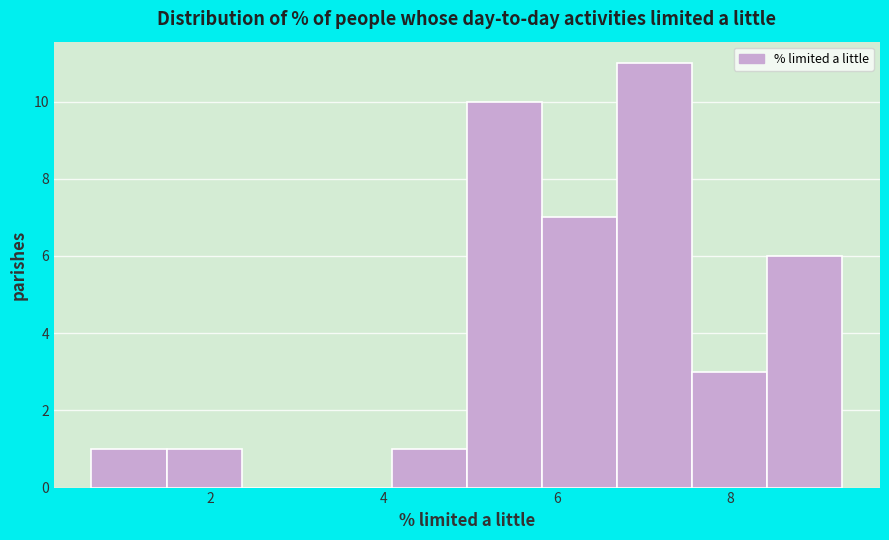

Which range on the x-axis has the tallest bar?

6.6 to 7.6